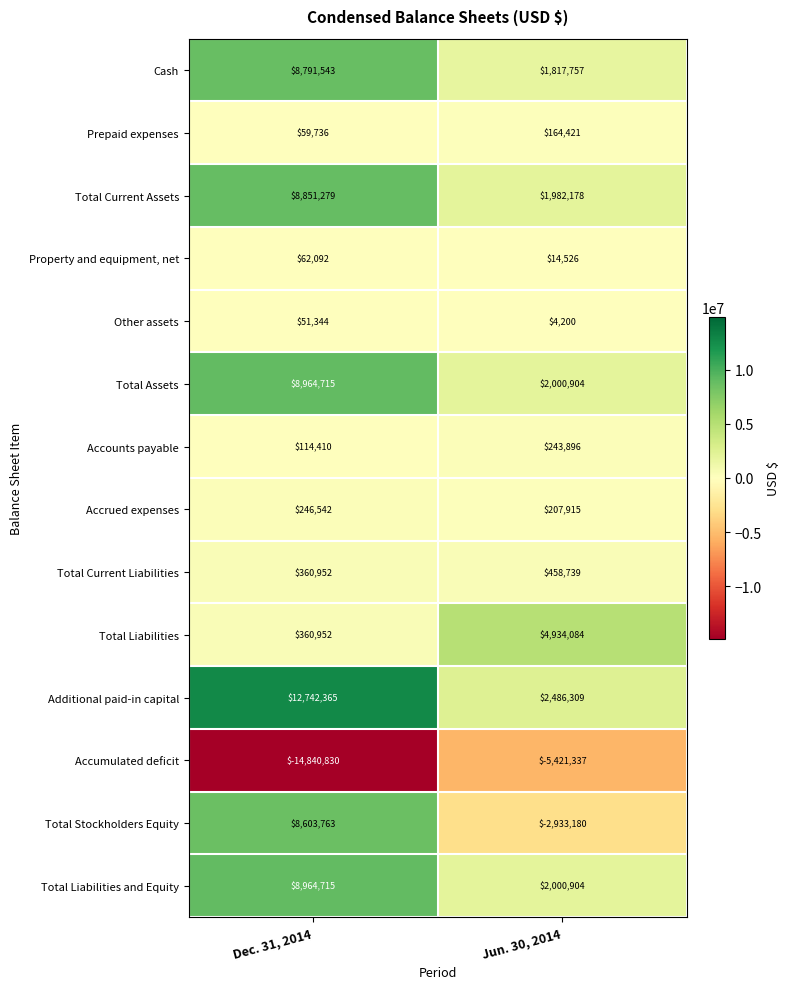

What is the difference between the Total Liabilities values at Jun. 30, 2014 and Dec. 31, 2014?

4573132